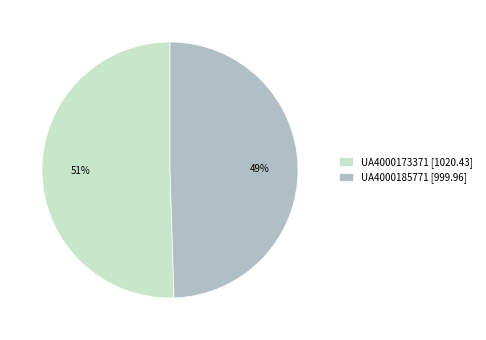

What is the largest slice in the pie chart?

UA4000173371